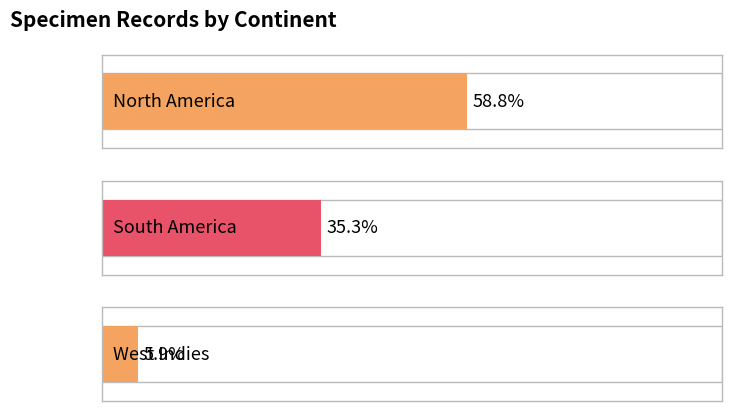

How many bars are there in total?

3